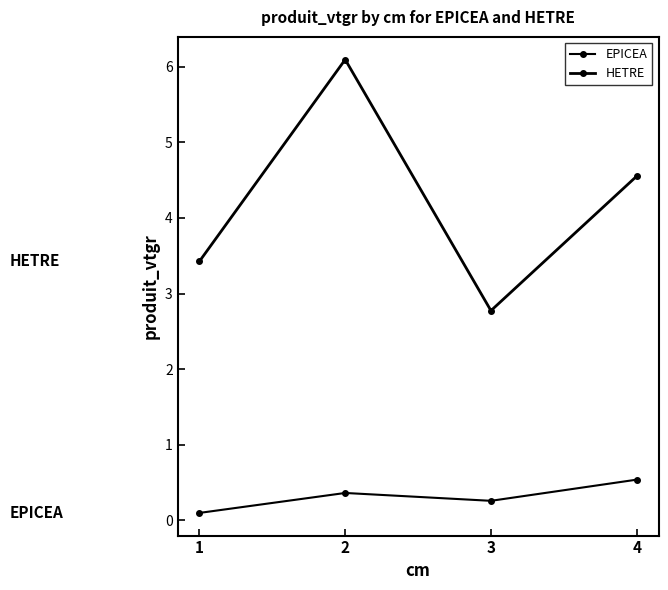

What is the smallest value displayed?

0.1